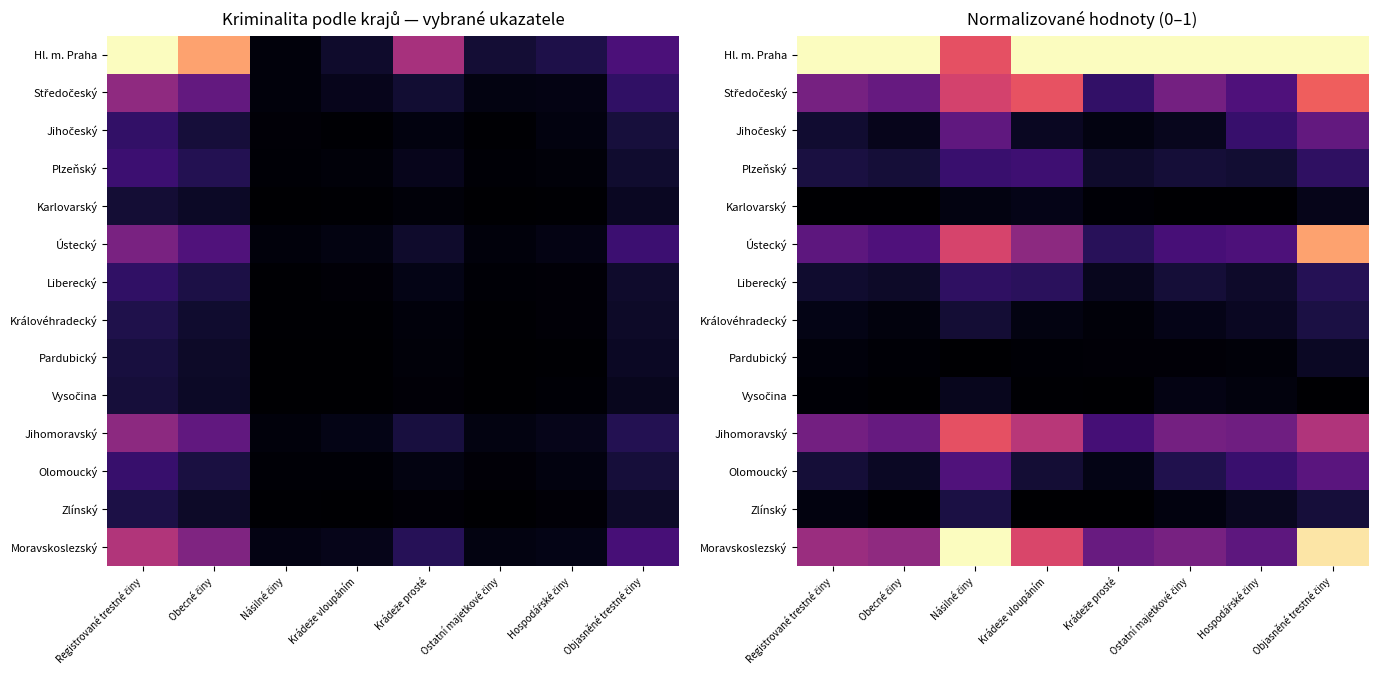

What is the approximate value of Hl. m. Praha at Obecné činy?

1.0